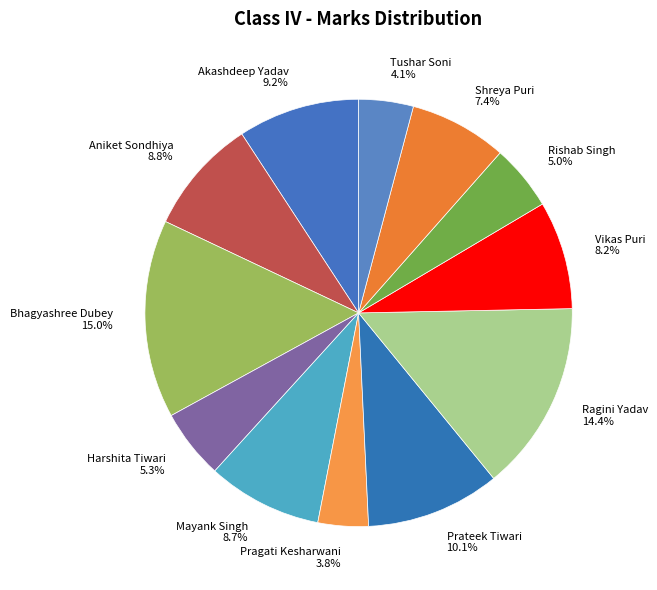

True or false: Bhagyashree Dubey accounts for 15% of the total.

True